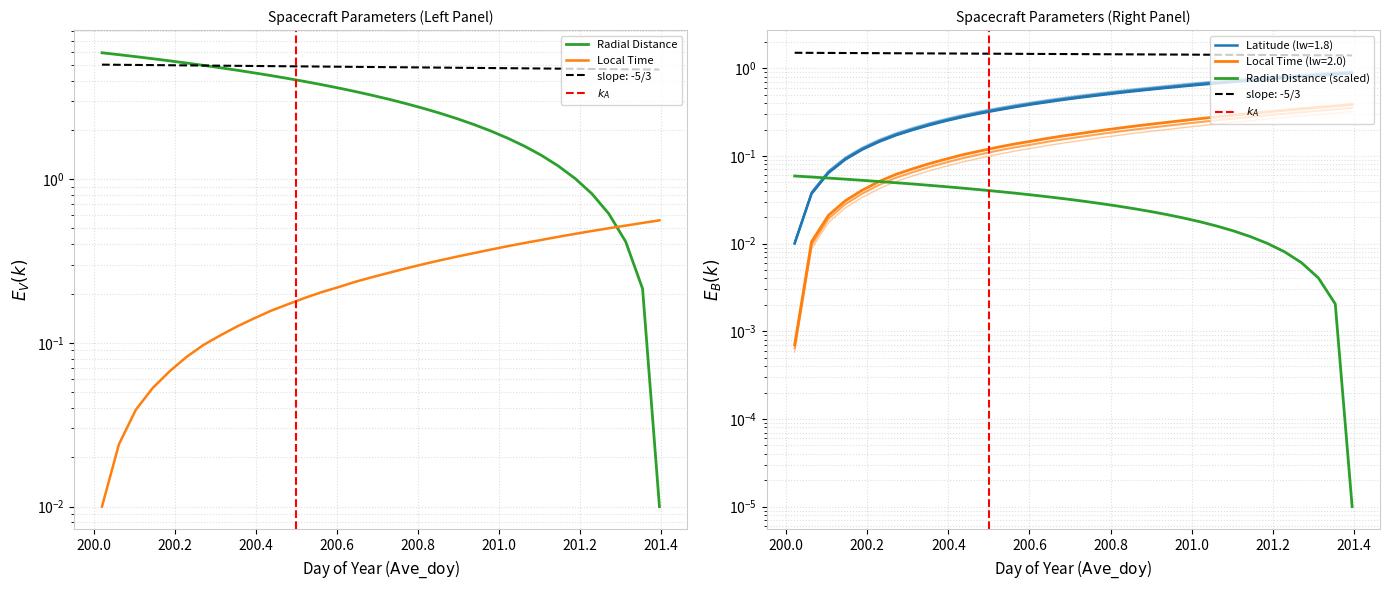

How many lines are shown in the chart?

3